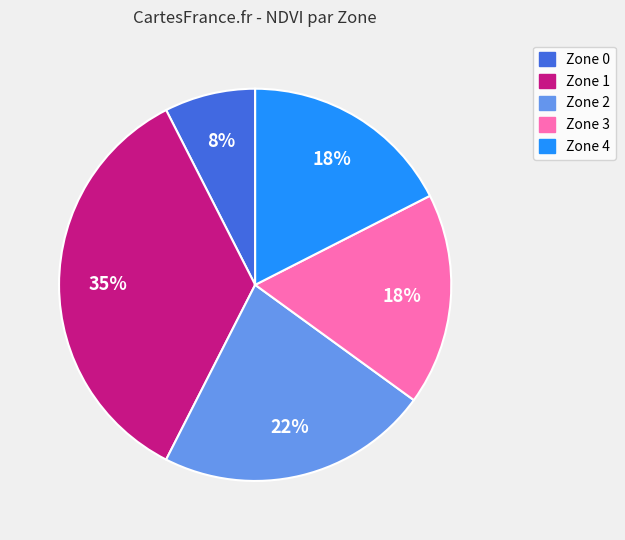

How many segments does this pie chart have?

5